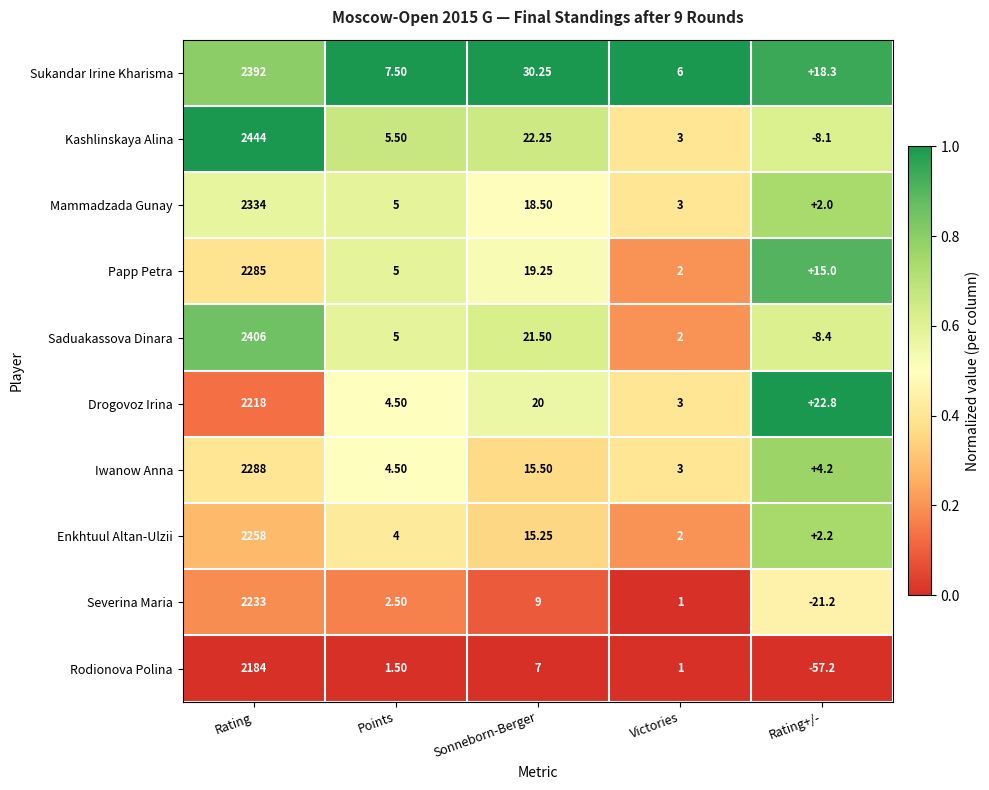

Which category has the lowest value across all series?

Rating+/-